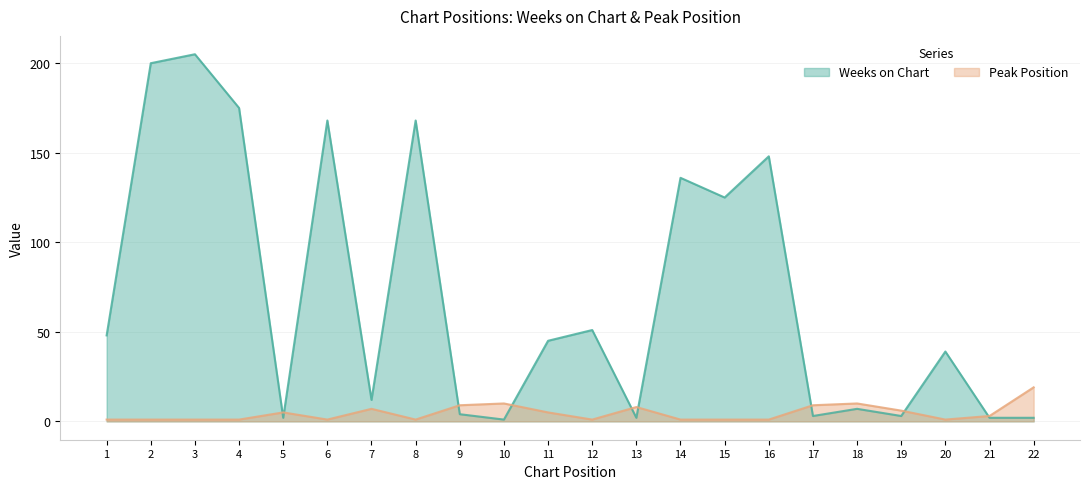

Which series ends up on top after the final intersection of Peak Position and Weeks on Chart?

Peak Position